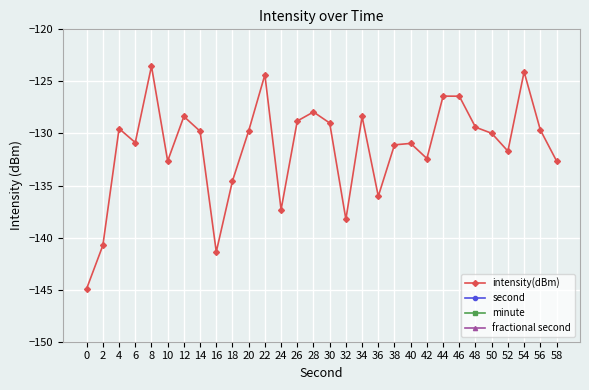

Is this an area chart (filled region under the line)?

No